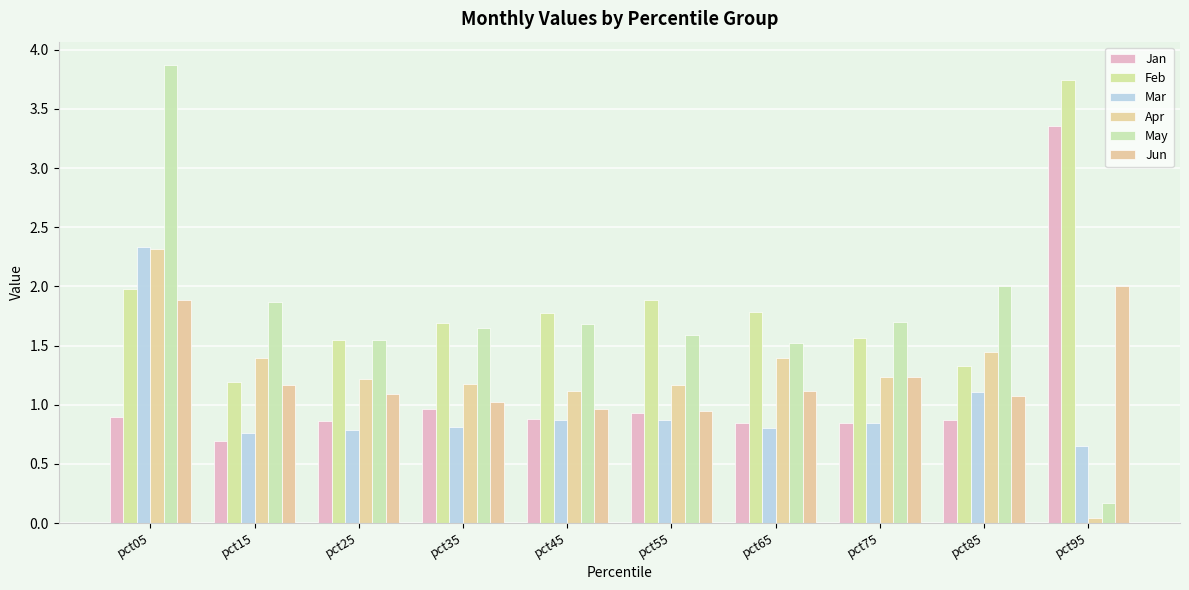

Does the chart contain any negative values?

No